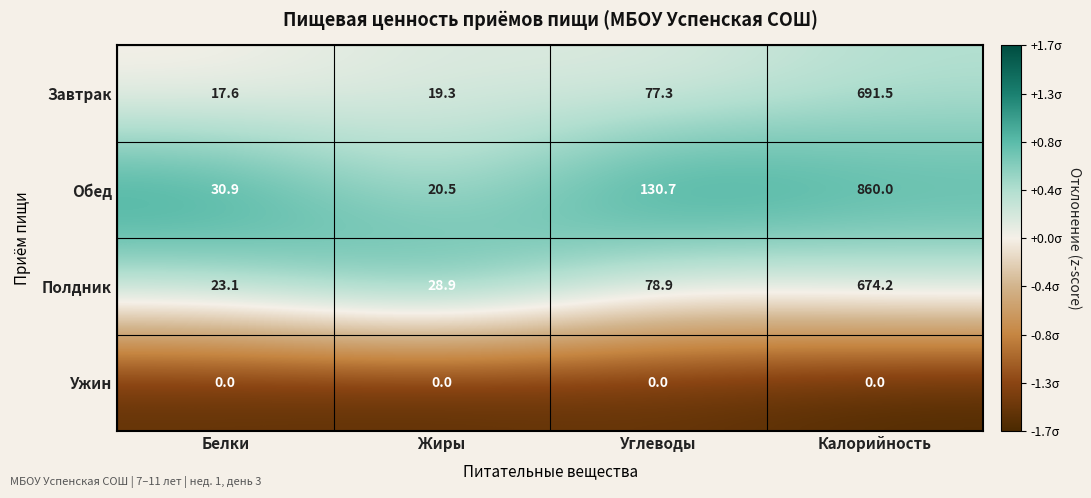

Reading left to right, what are all the values shown in this chart?

Завтрак: 17.6	19.3	77.3	691.5
Обед: 30.9	20.5	130.7	860.0
Полдник: 23.1	28.9	78.9	674.2
Ужин: 0.0	0.0	0.0	0.0